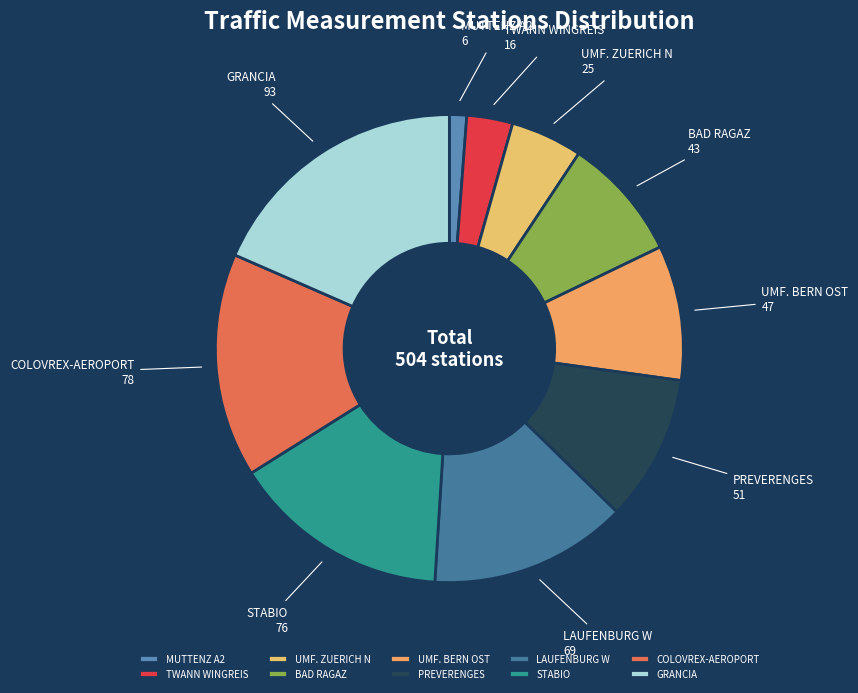

True or false: GRANCIA accounts for 12% of the total.

False